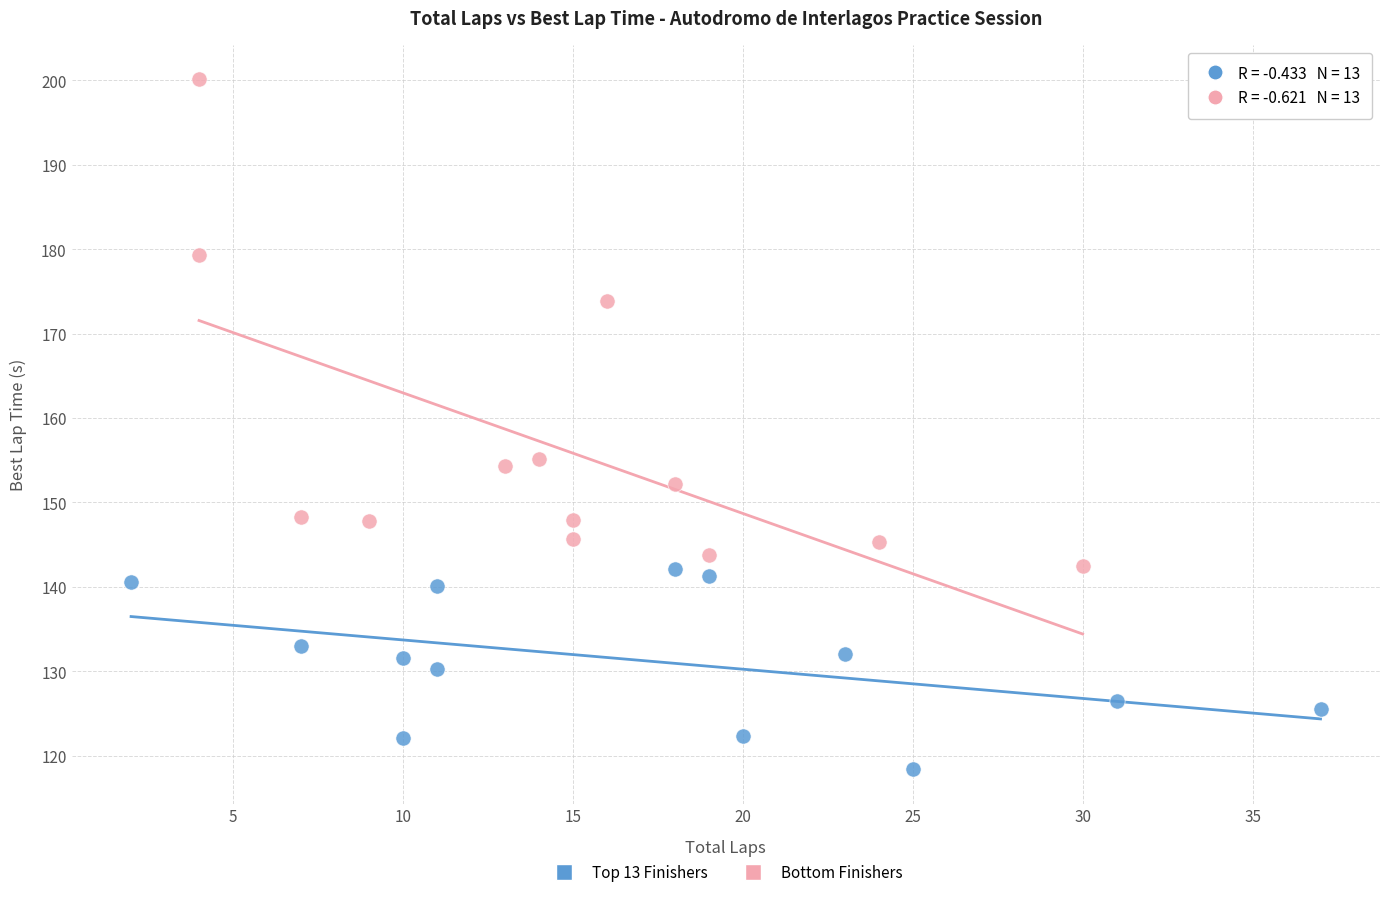

What are all the series names shown in the legend?

Top 13 Finishers, Bottom Finishers